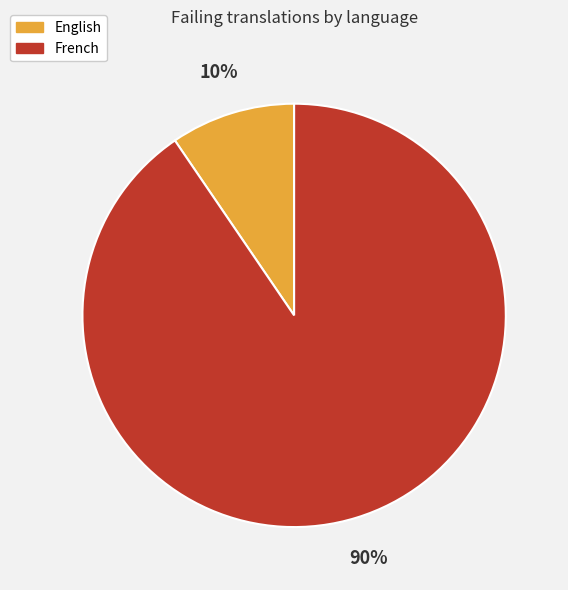

What is the largest slice in the pie chart?

French